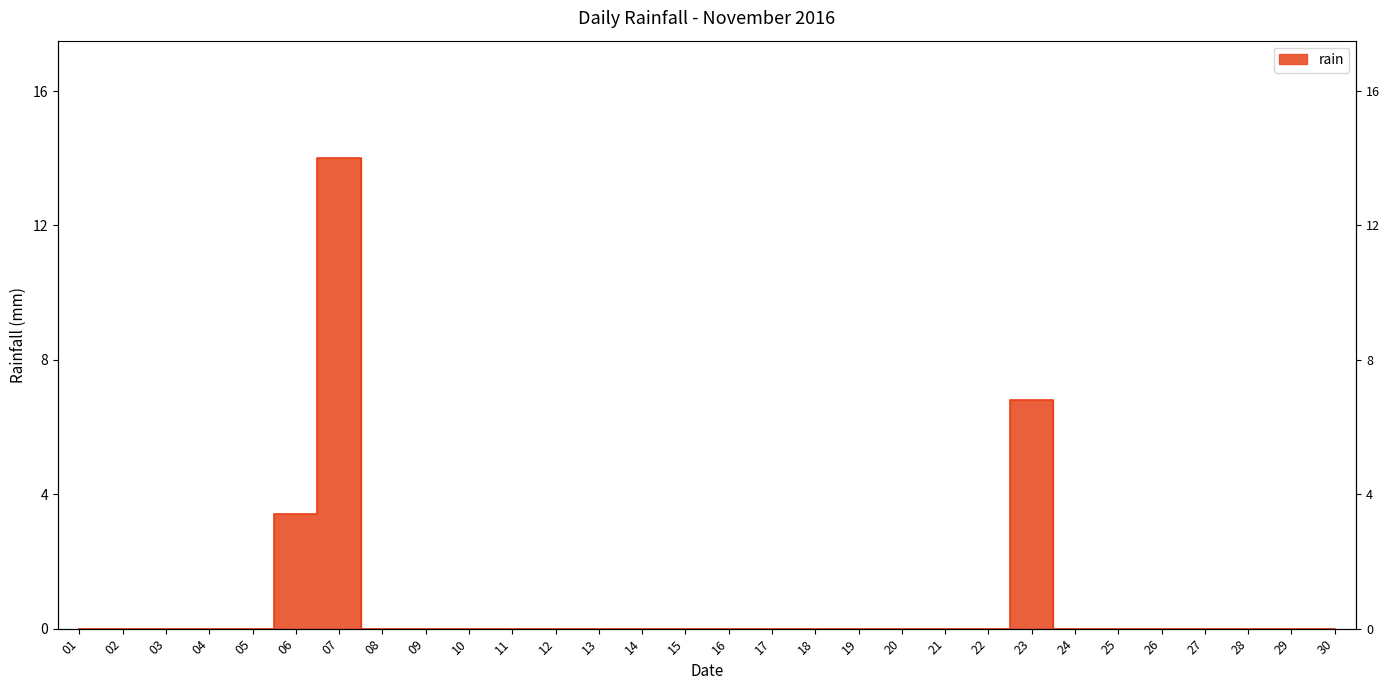

Reading right to left, extract all data points from this chart.

0.0	0.0	0.0	0.0	0.0	0.0	0.0	6.8	0.0	0.0	0.0	0.0	0.0	0.0	0.0	0.0	0.0	0.0	0.0	0.0	0.0	0.0	0.0	14.0	3.4	0.0	0.0	0.0	0.0	0.0